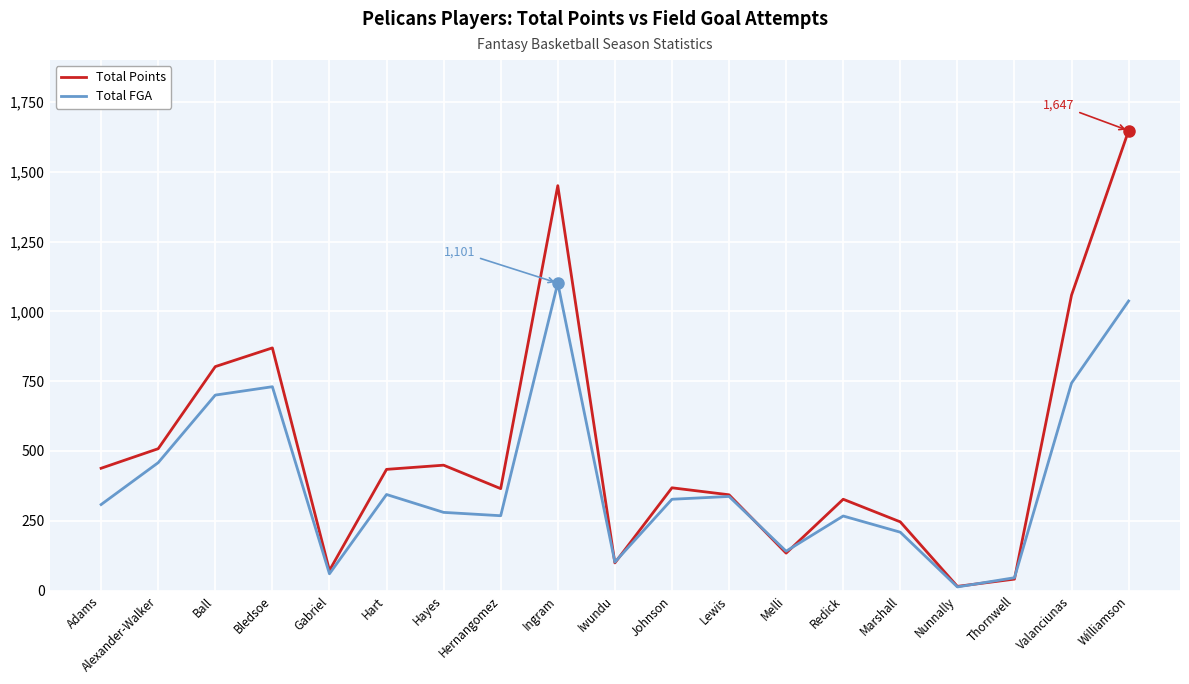

Where is Total FGA nearest to the value 557?

Alexander-Walker